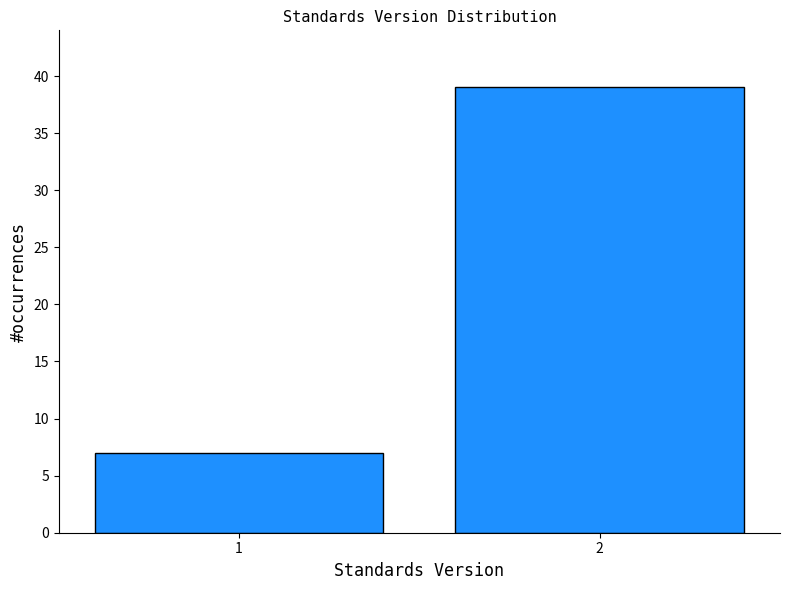

Reading right to left, extract all data points from this chart.

2=39	1=7